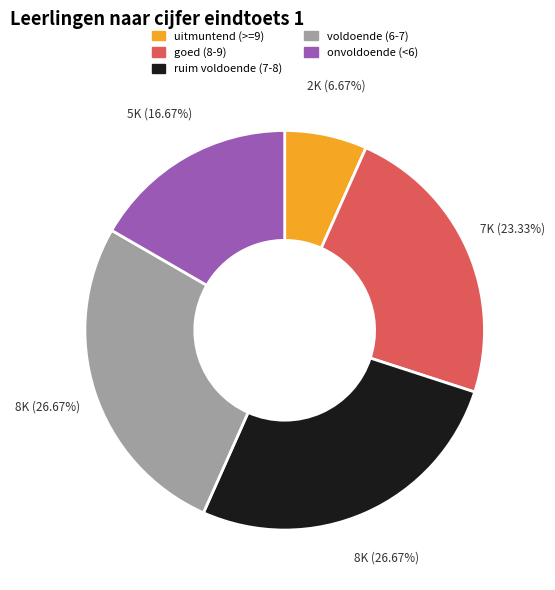

Is there any slice that represents more than half of the pie?

No